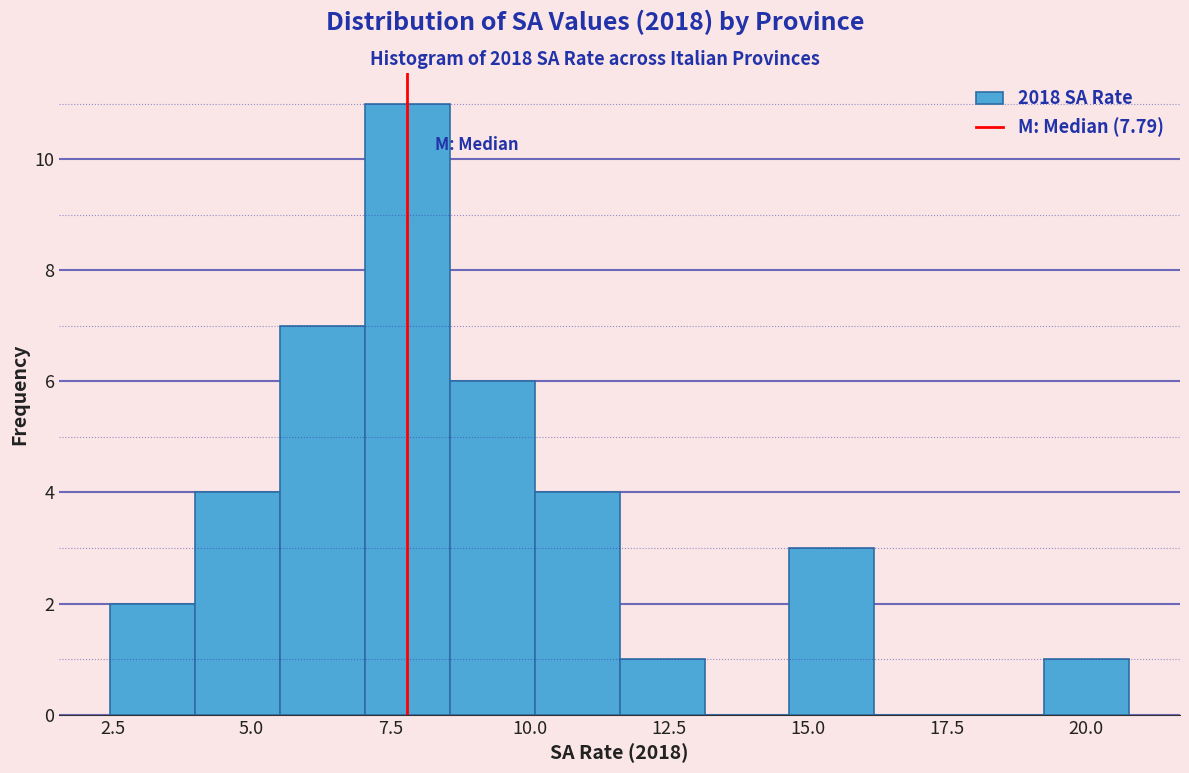

Read against the x-axis, roughly where is the centre of the tallest bar?

8.0